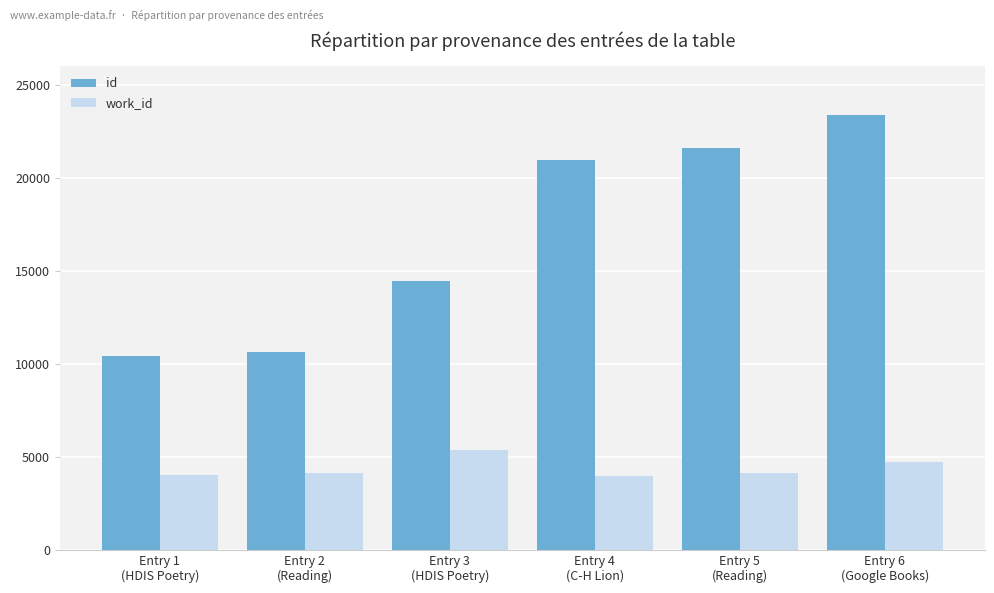

What is the sum of the id values at Entry 5
(Reading) and Entry 3
(HDIS Poetry)?

36056